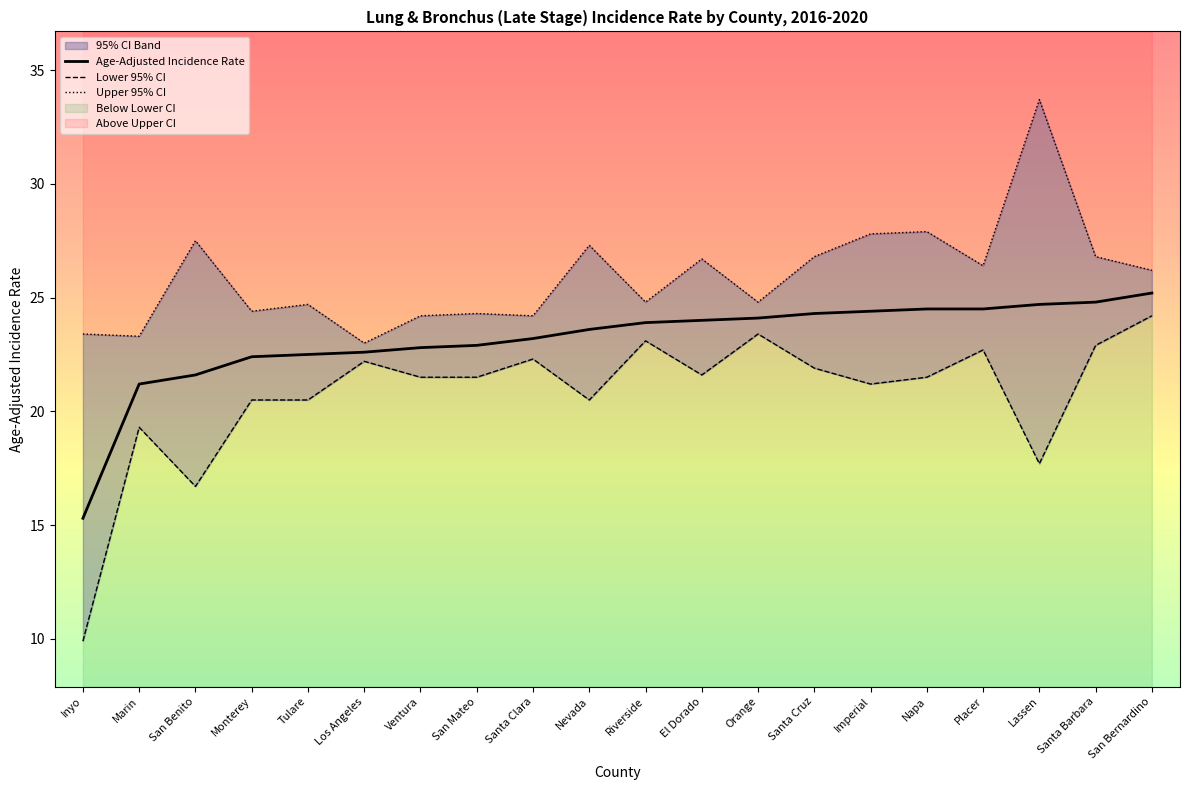

What is the label of the 16th point from the left?

Napa